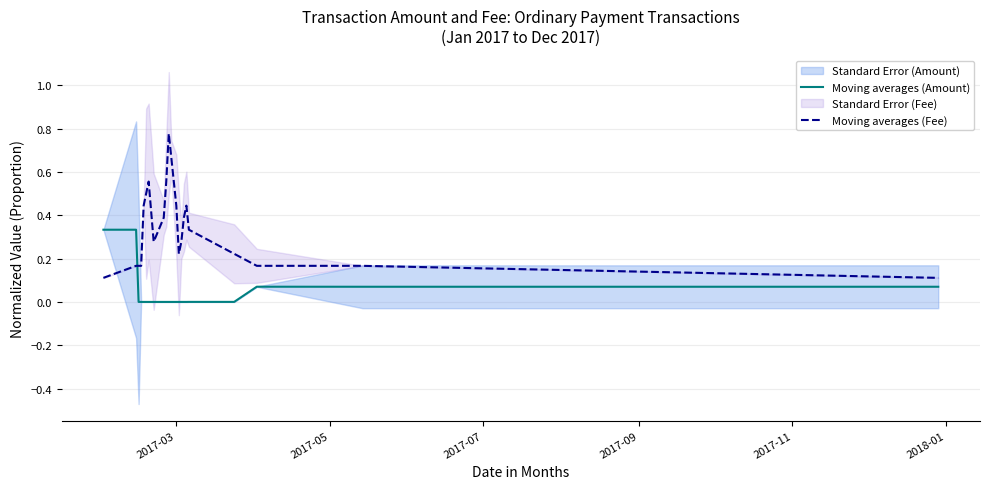

True or false: Moving averages (Amount) and Moving averages (Fee) cross at least once.

True